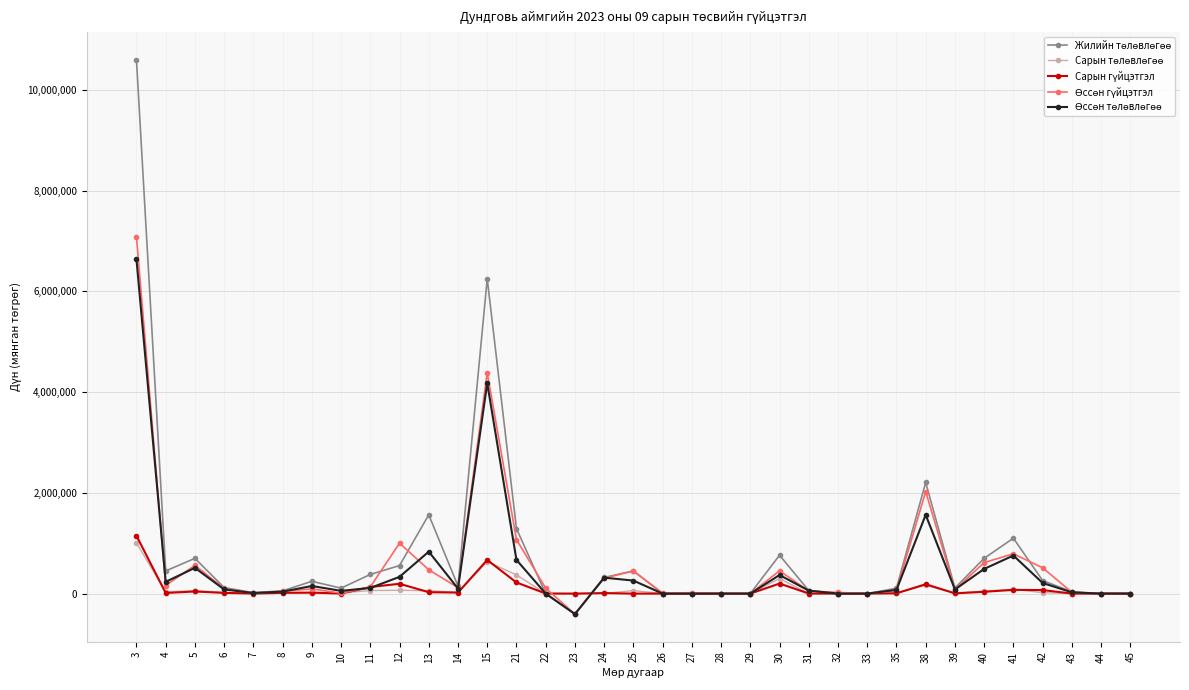

What is the smallest value displayed?

-406700.0